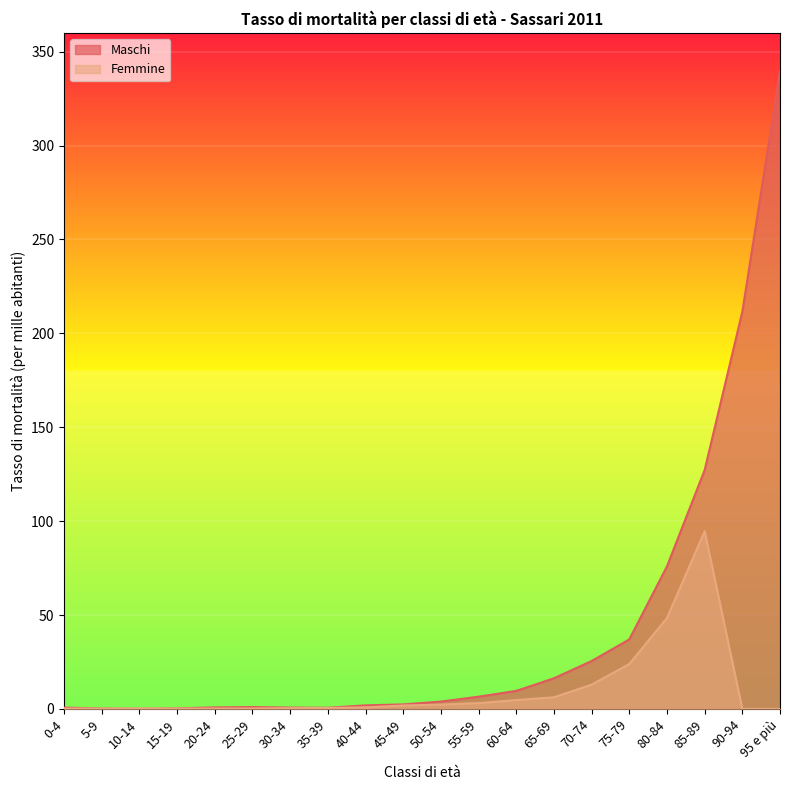

Which category has the lowest value across all series?

10-14